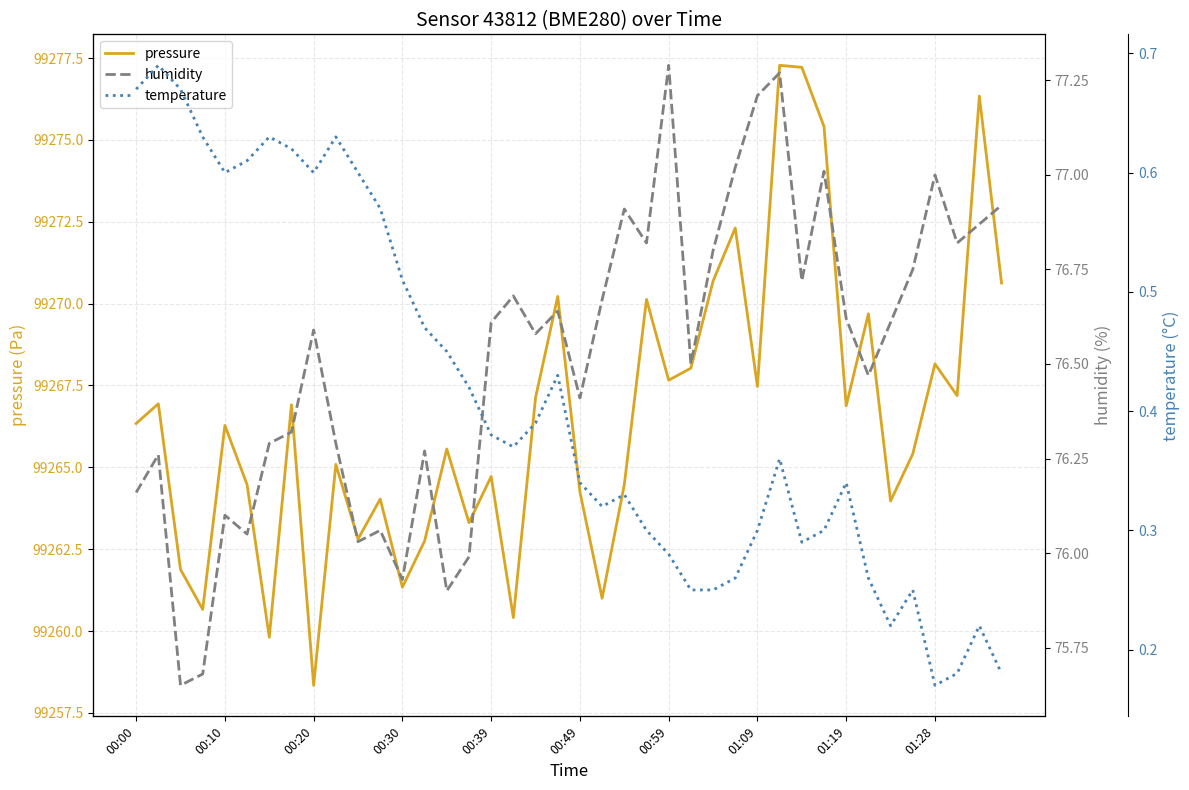

Is it true that pressure equals 163586.0 at 00:00?

False